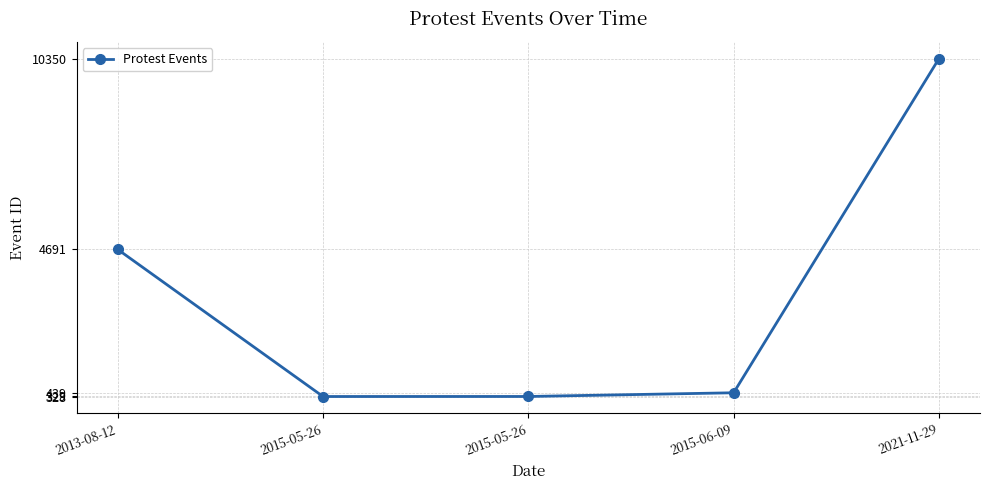

What is the label of the 2nd point from the left?

2015-05-26